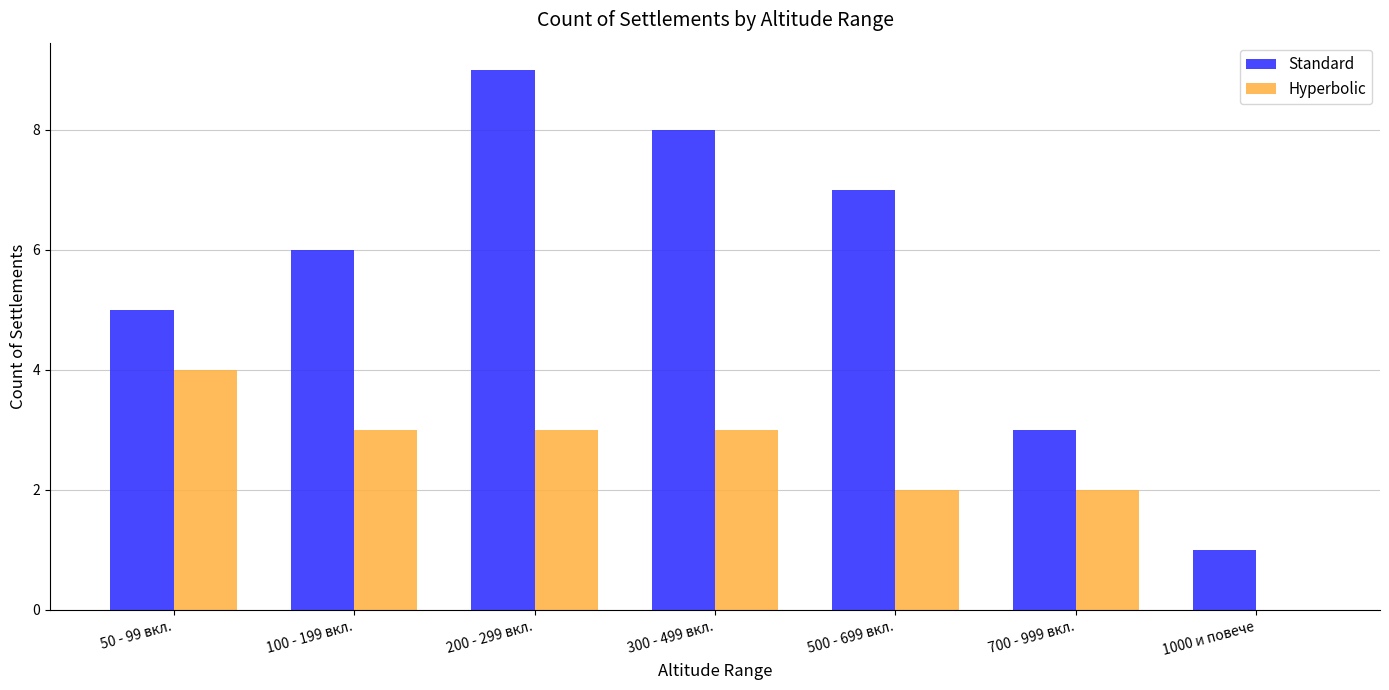

What is the difference between the Hyperbolic values at 700 - 999 вкл. and 50 - 99 вкл.?

2